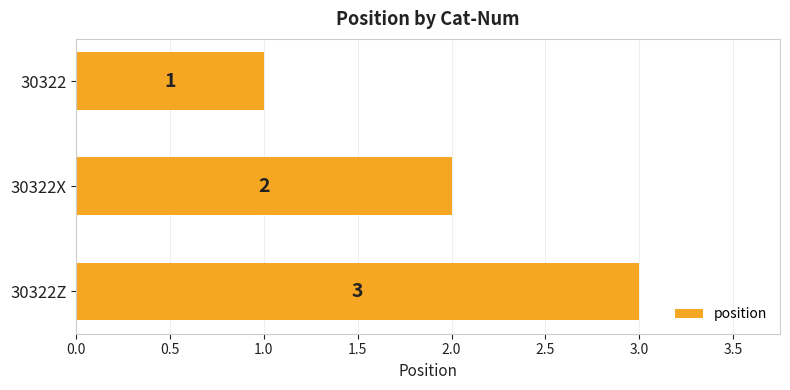

What is the sum of the values at 30322Z and 30322X?

5